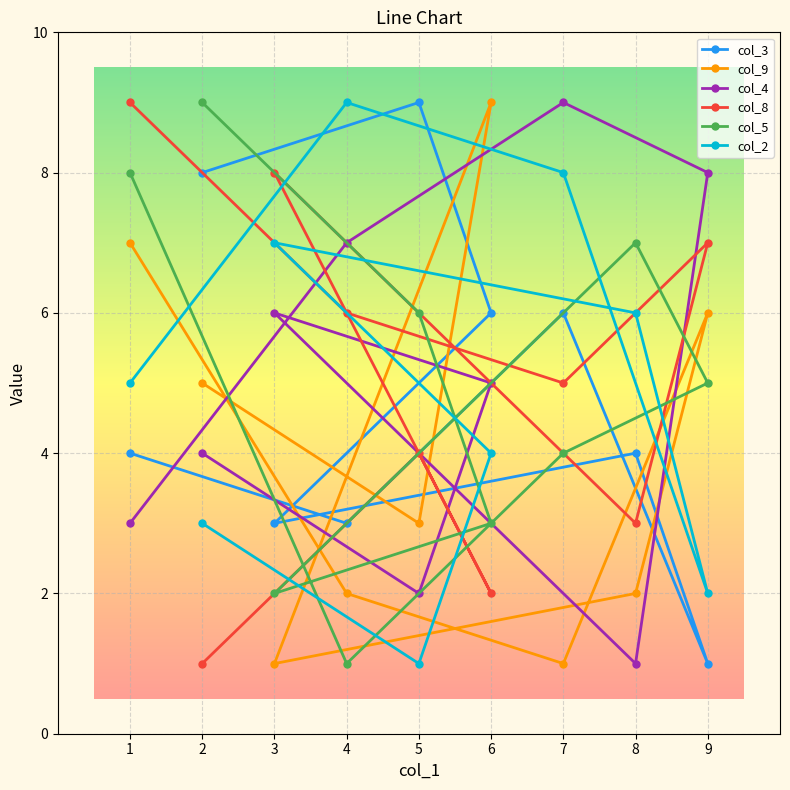

What is the value of the col_3 point at the 9th from the left?

1